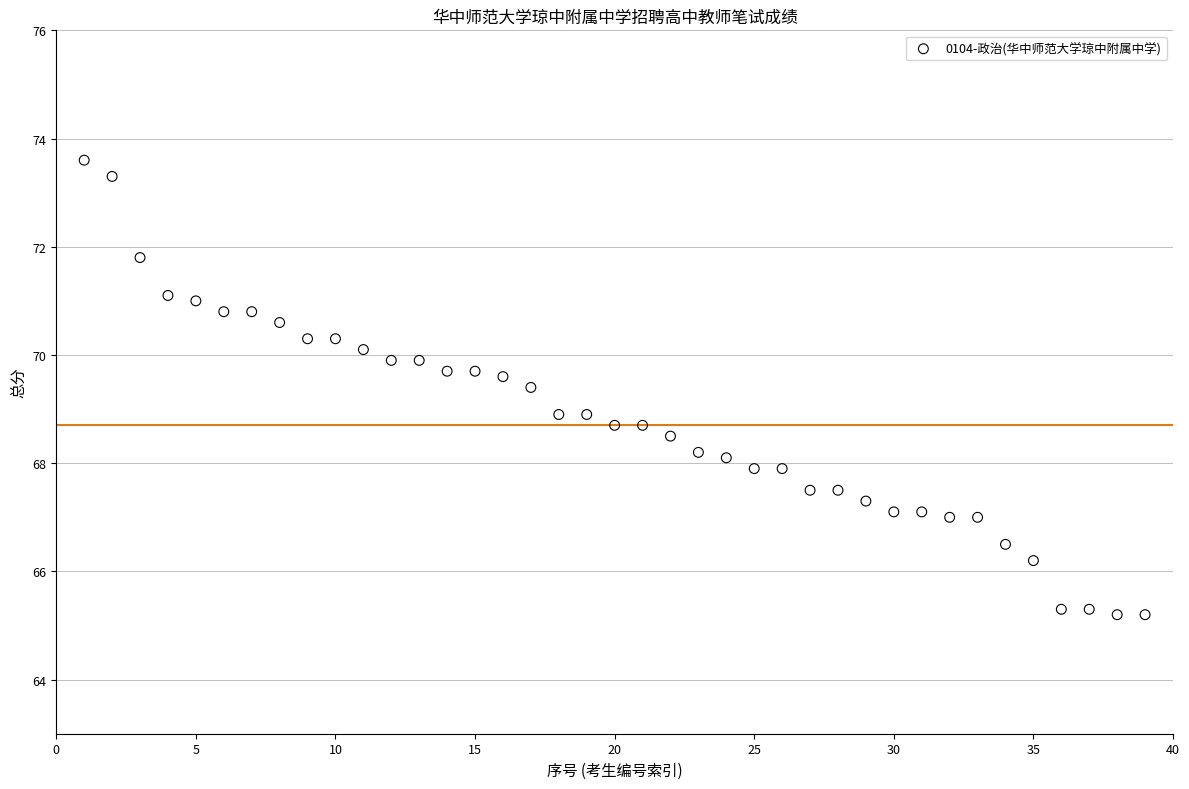

What is the range of Y values (max minus min)?

8.4